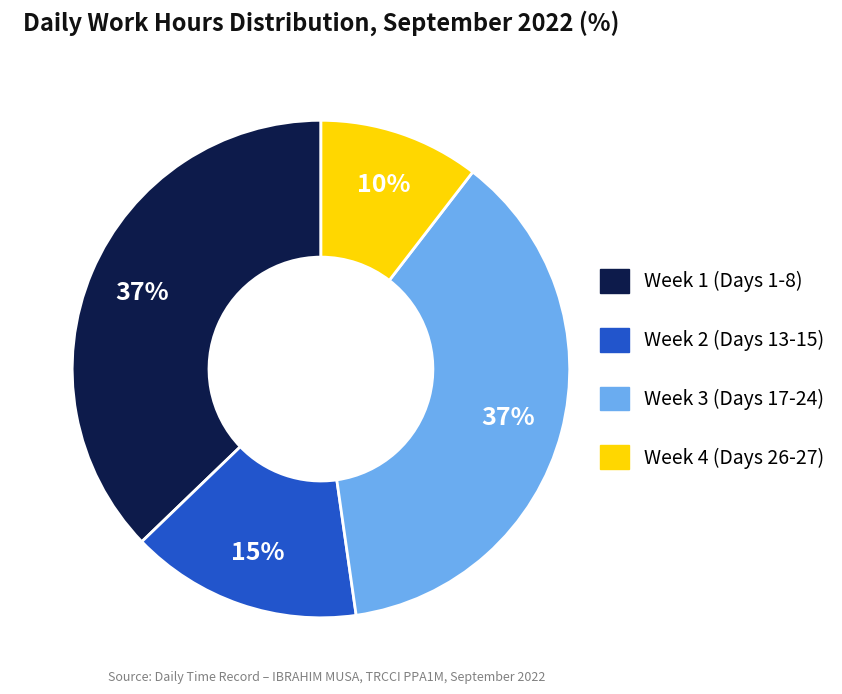

How many slices are in this pie chart?

4